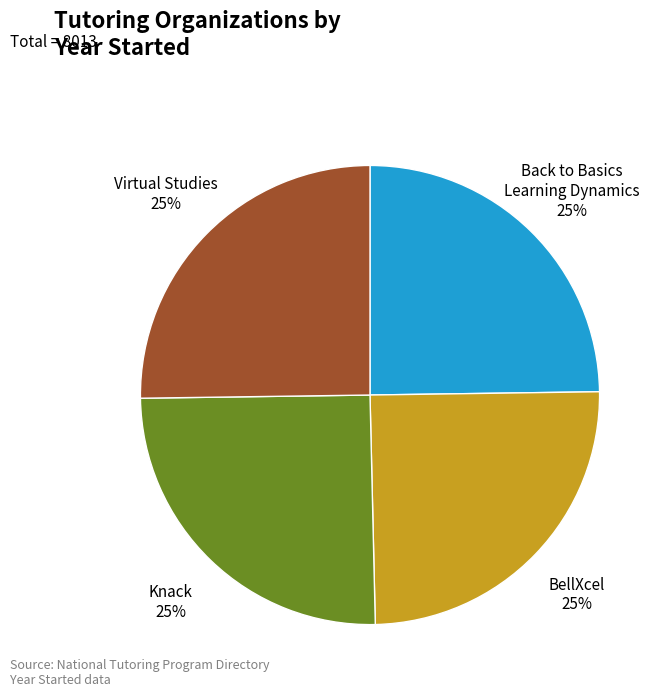

Is there any slice that represents more than half of the pie?

No